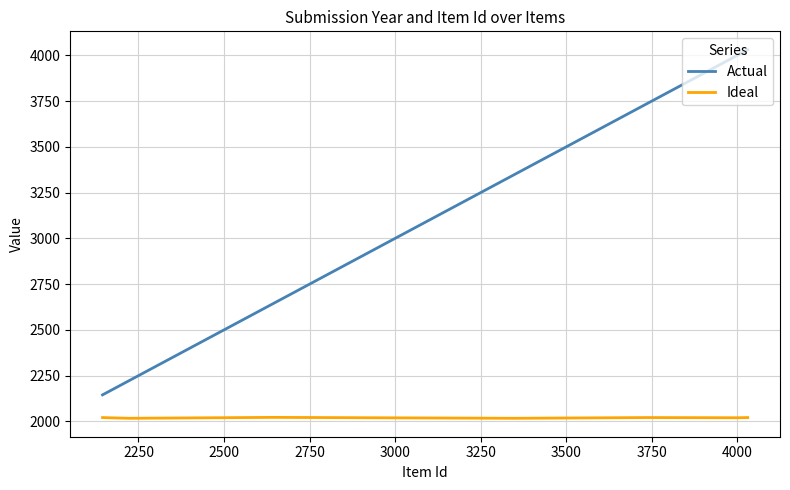

Which series has the largest total across all categories?

Actual